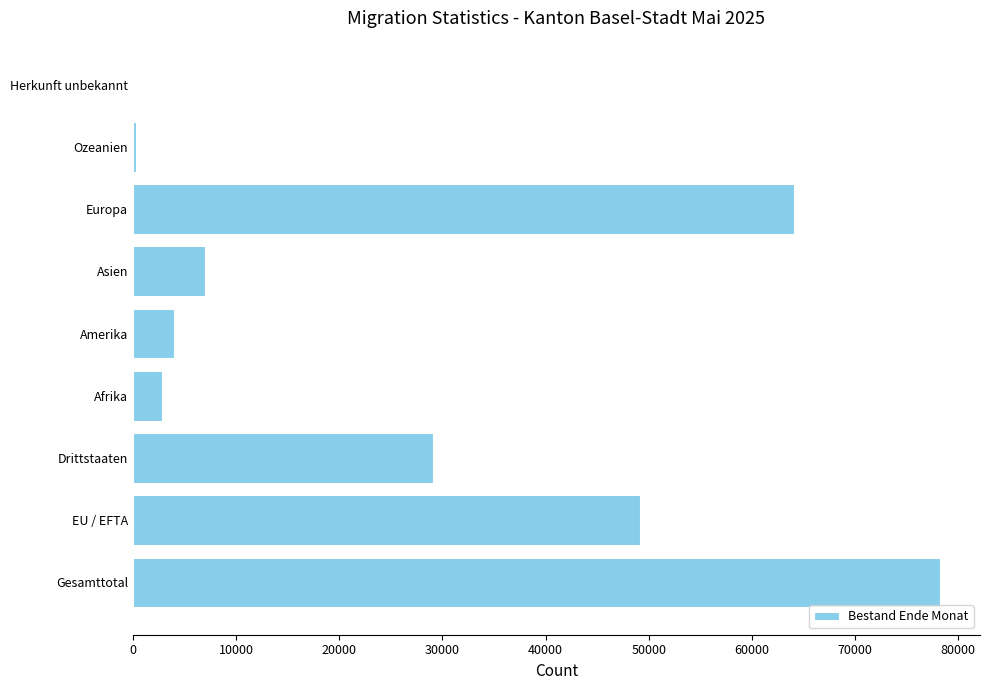

Which has a higher value, Europa or Afrika?

Europa